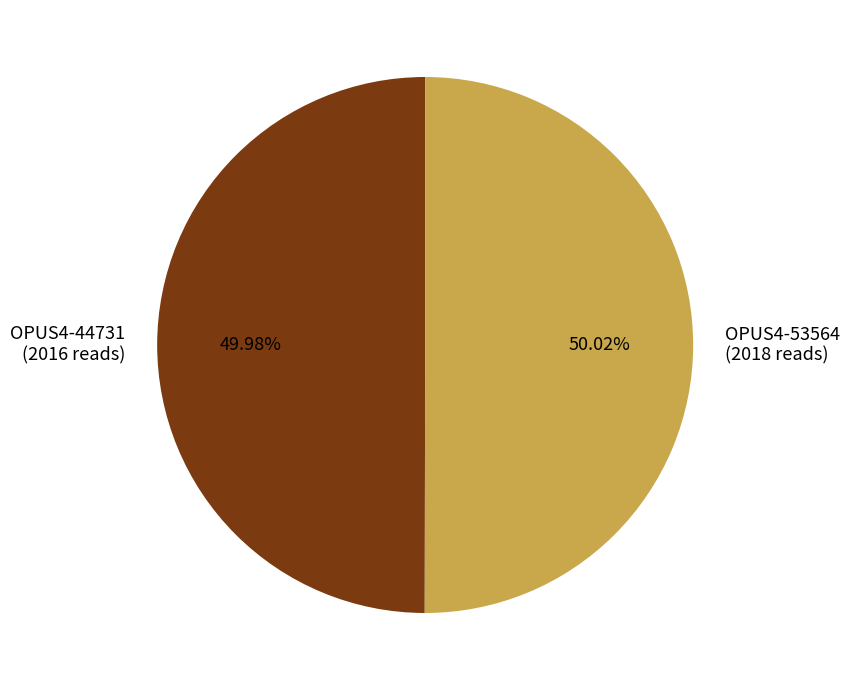

What percentage is NOT represented by OPUS4-53564?

50.0%